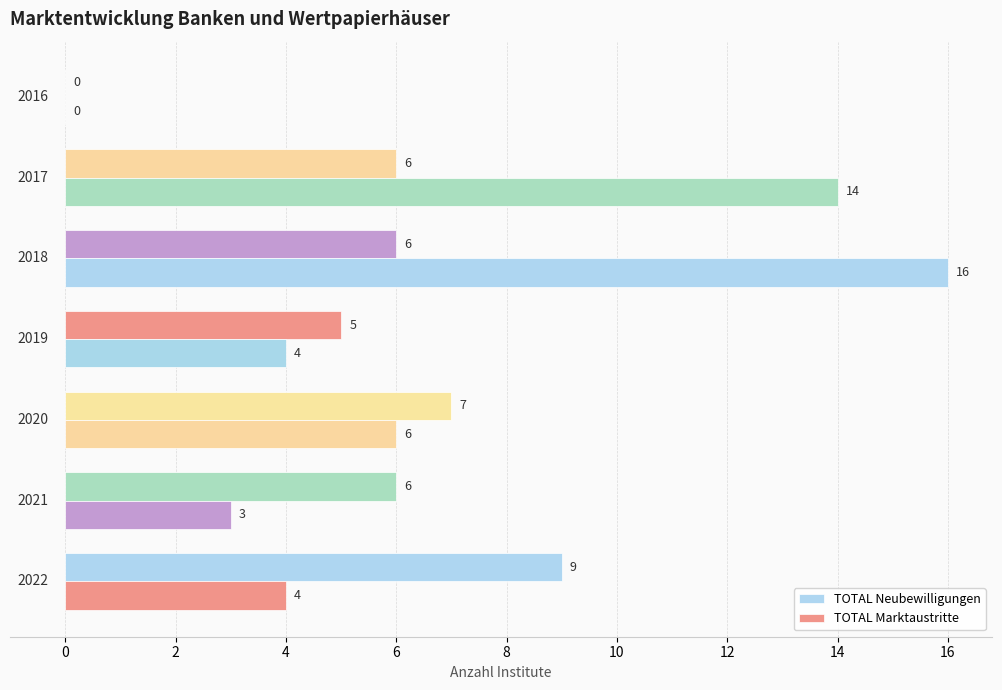

Rank the series by their average value, from highest to lowest.

TOTAL Marktaustritte, TOTAL Neubewilligungen